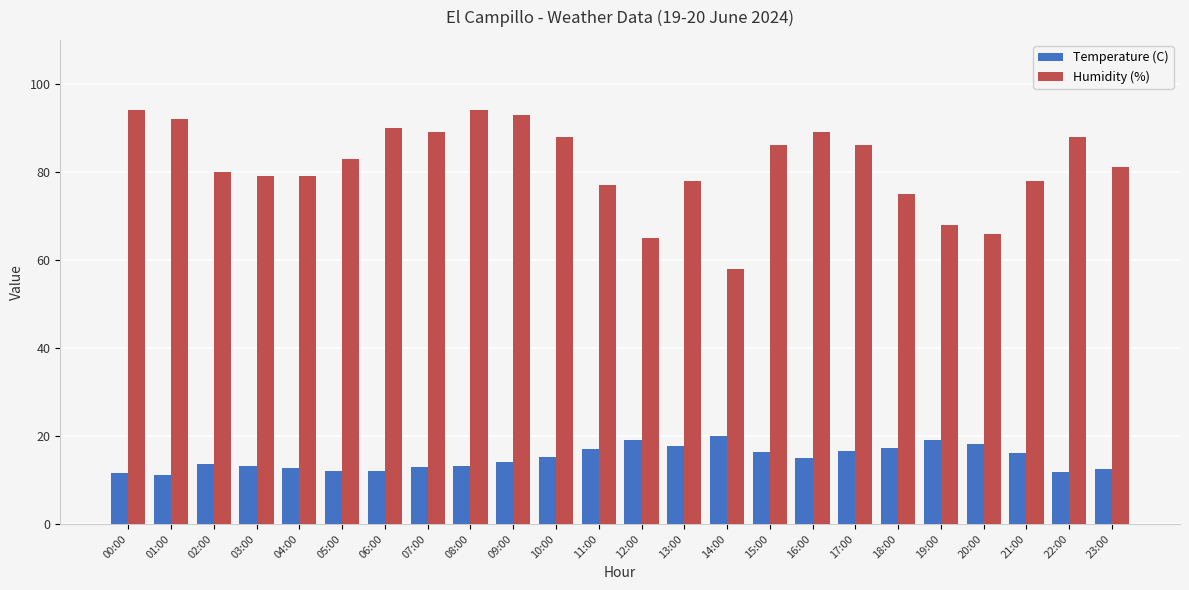

Rank the series at 12:00 from highest to lowest value.

Humidity (%), Temperature (C)